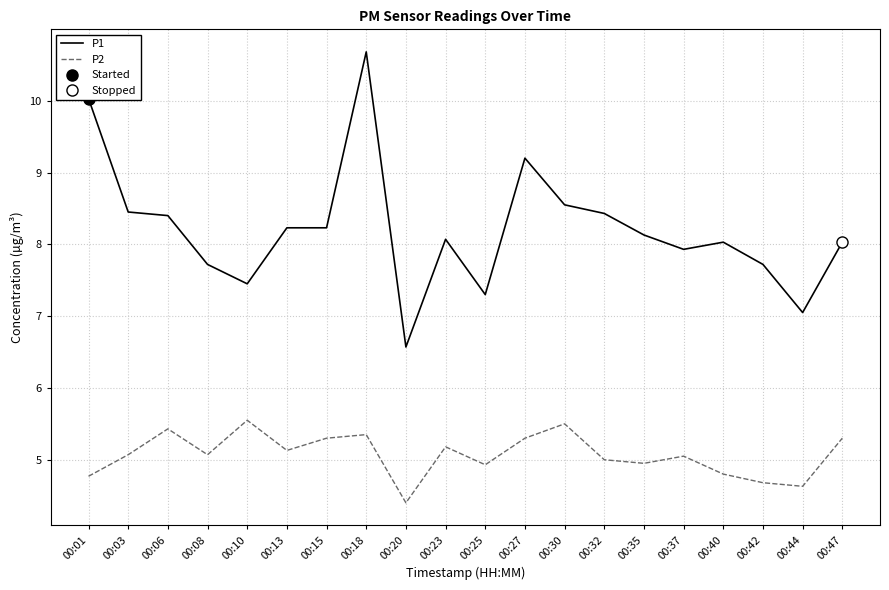

Does the chart display data point markers on the line(s)?

No